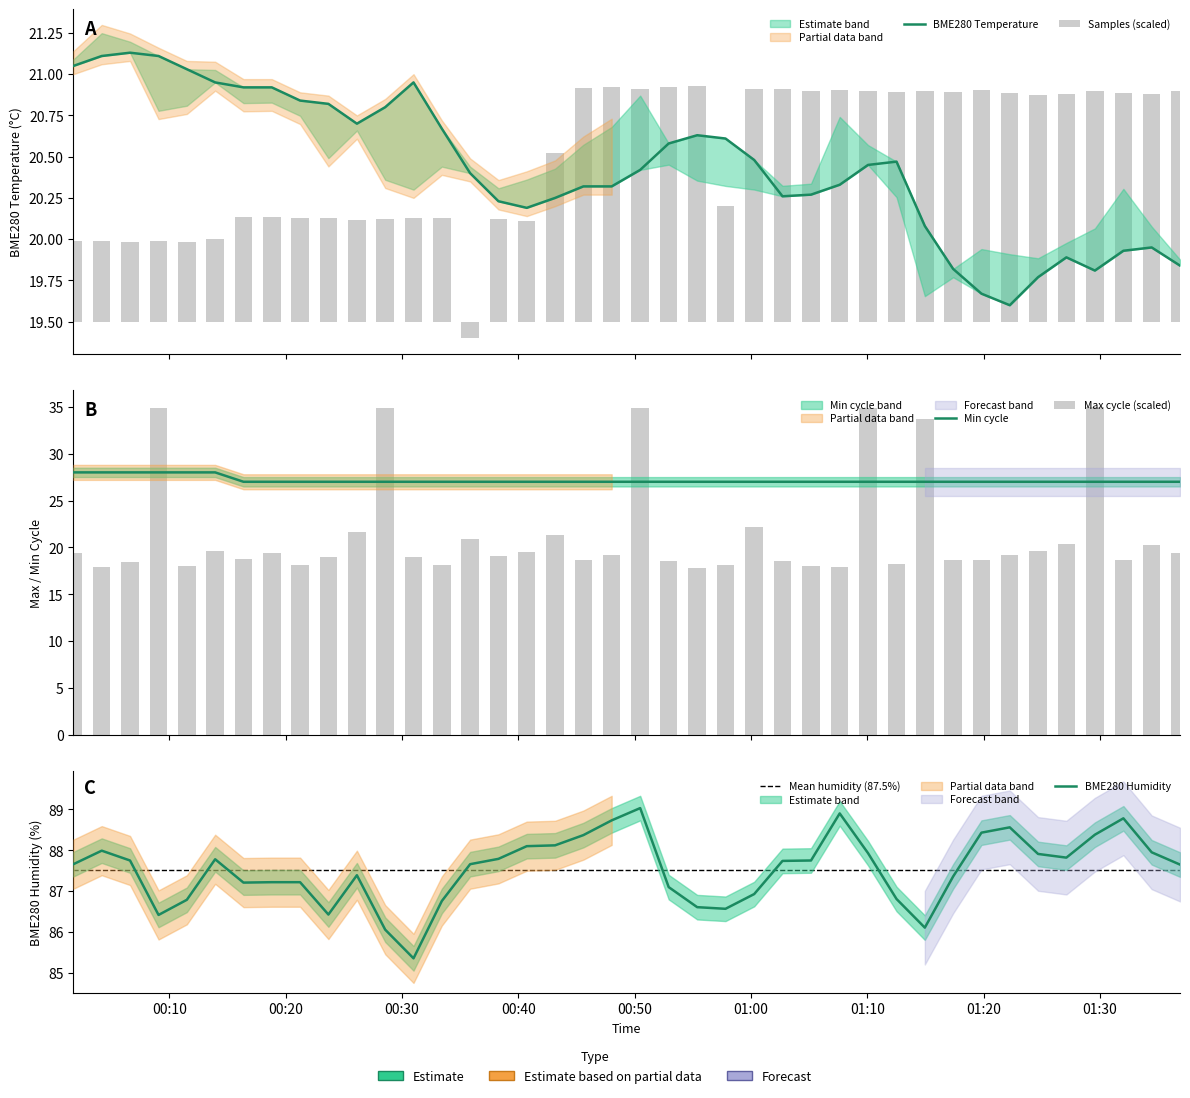

How many data points does each series have?

40